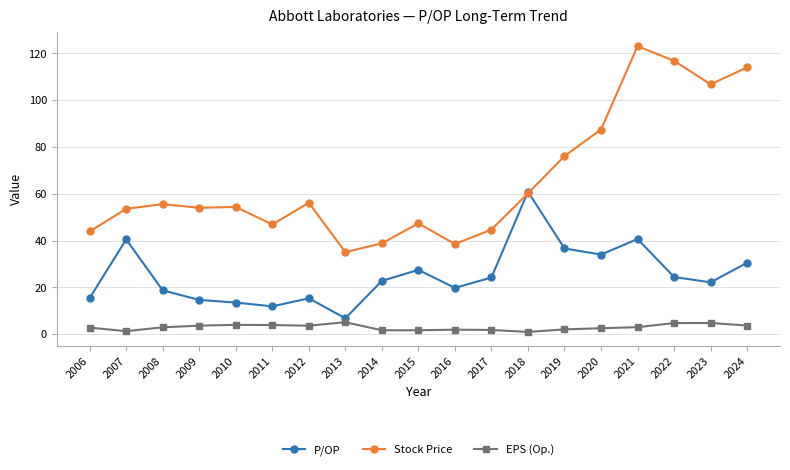

True or false: EPS (Op.) and P/OP intersect in this chart.

False